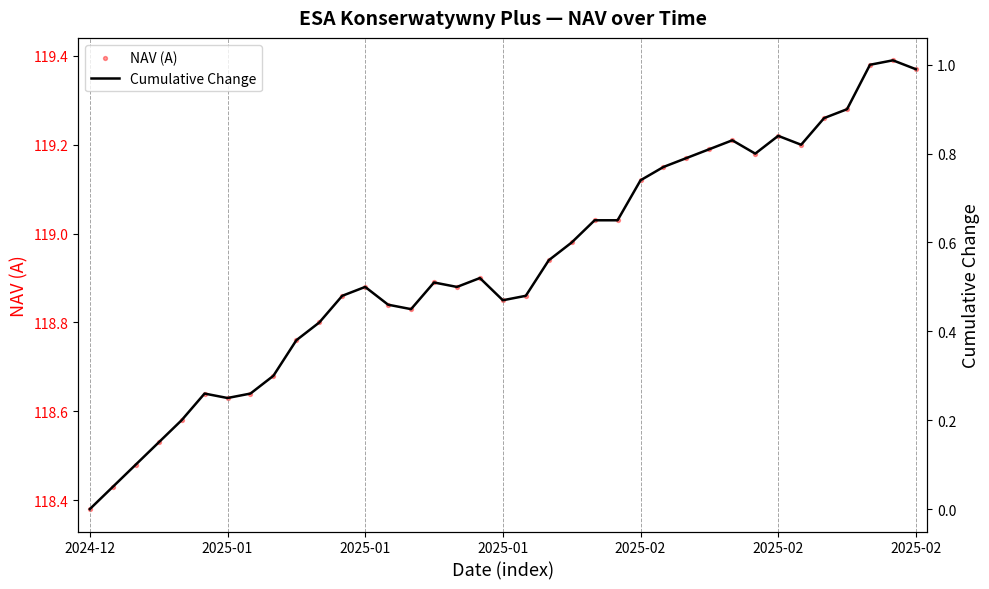

Which series has the widest spread of Y values?

NAV (A)